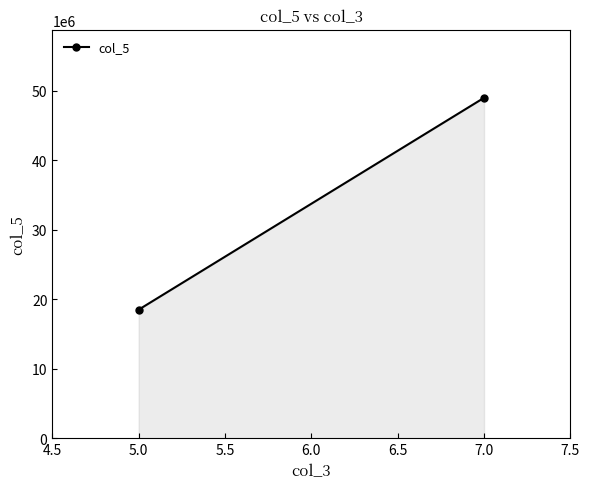

Reading left to right, list all the values displayed in this chart.

18500000	49000000